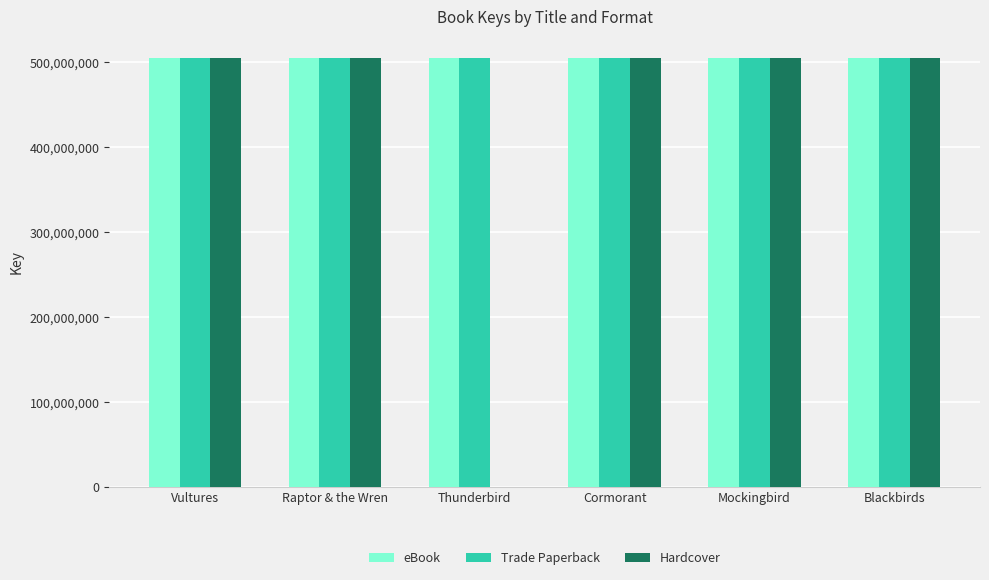

What is the sum of all eBook values?

3030960438